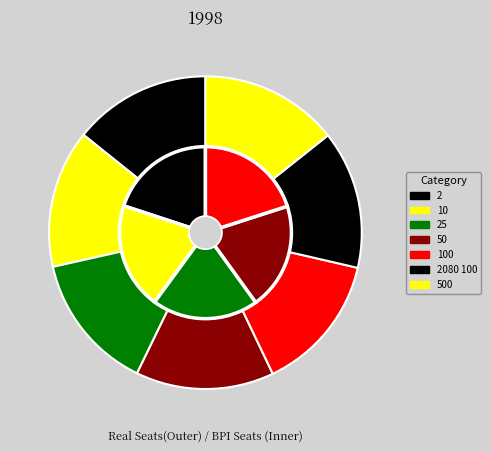

Is 25 the majority of the pie?

No